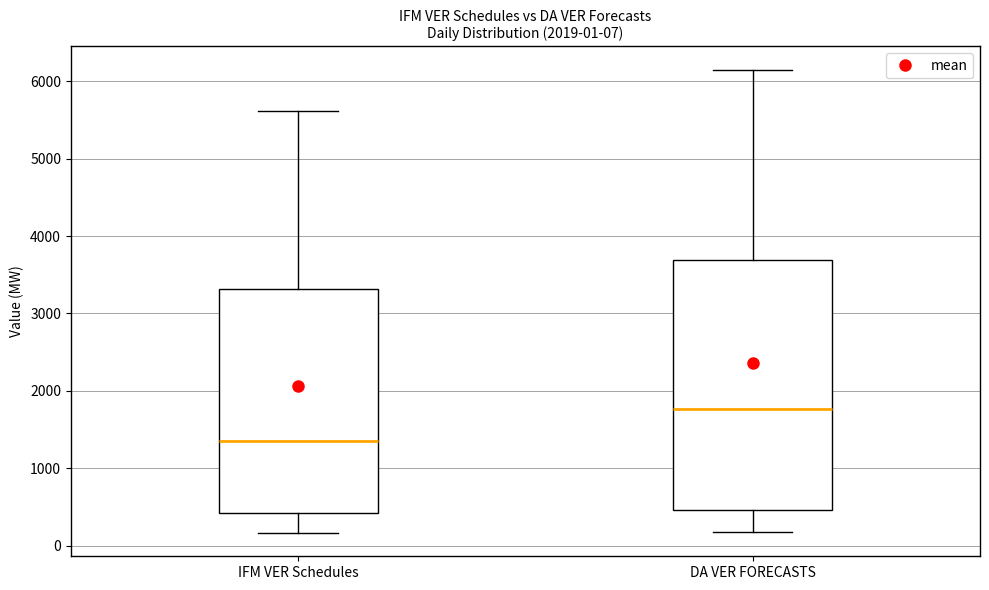

Which box has the lowest median line?

IFM VER Schedules